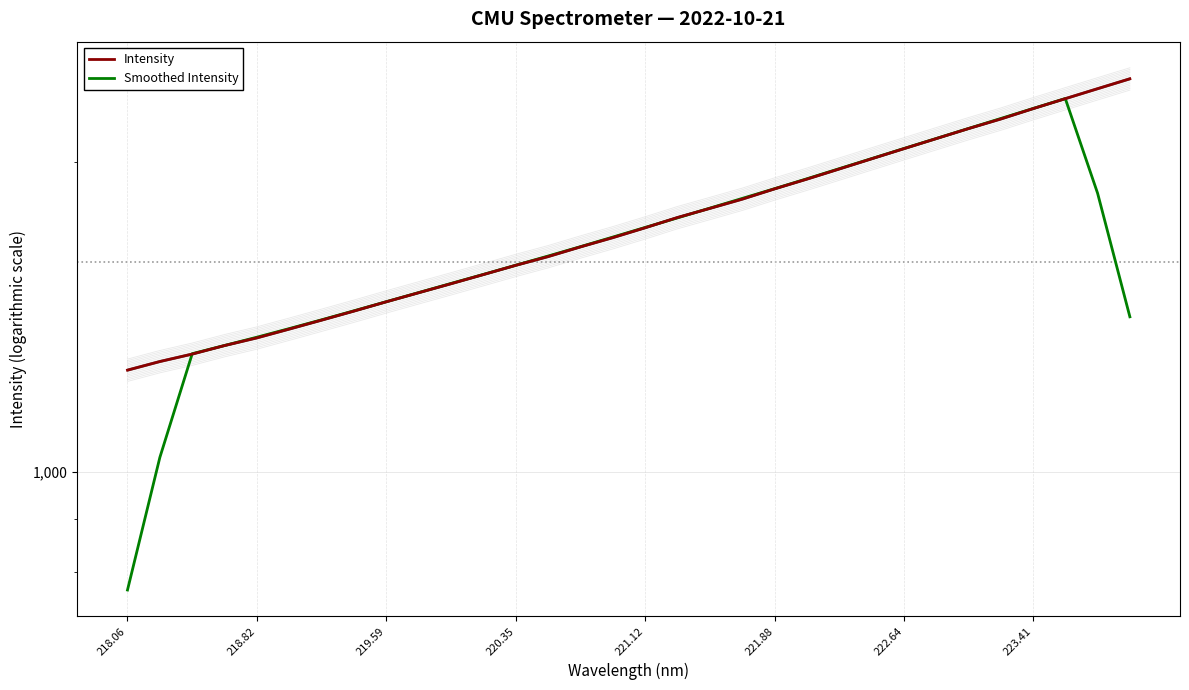

List the series in order of their overall mean, highest first.

Intensity, Smoothed Intensity